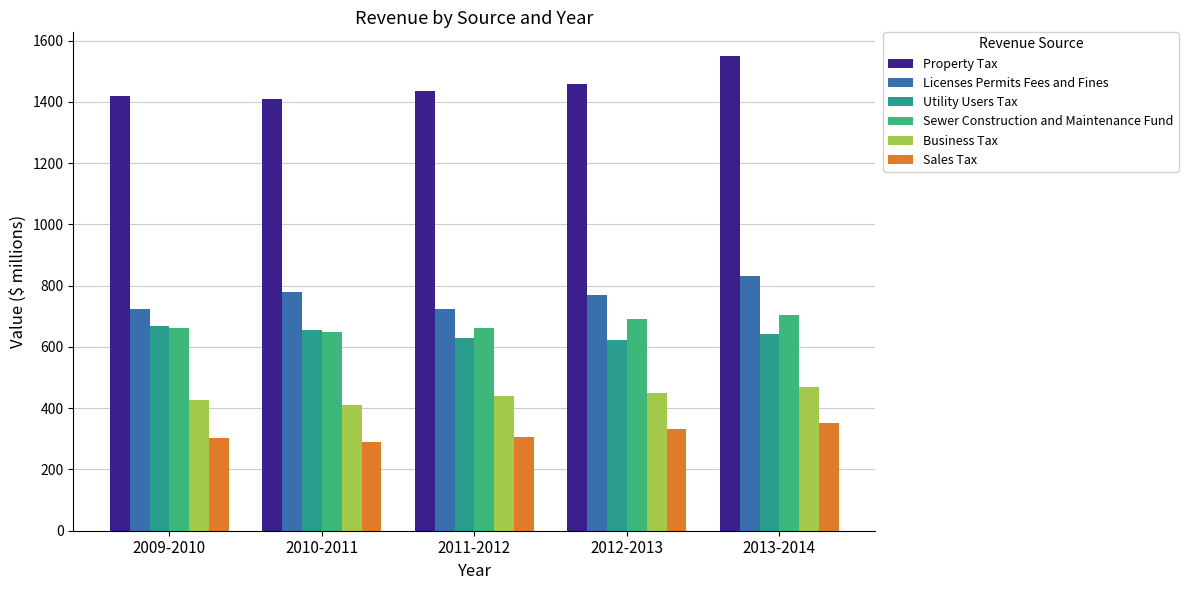

The value of Licenses Permits Fees and Fines at 2009-2010 is 723.1. True or false?

True